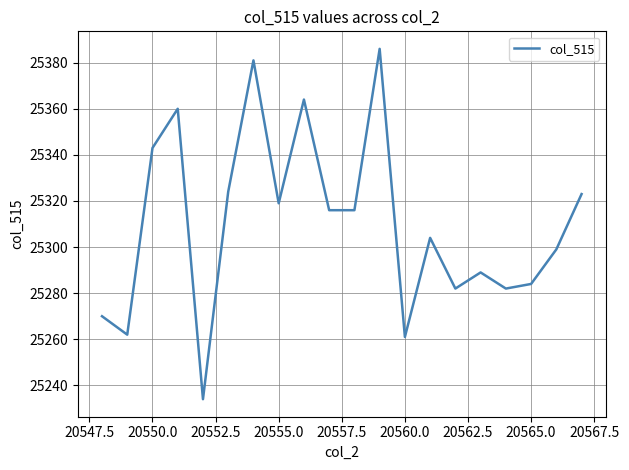

What is the maximum value shown in the chart?

25386